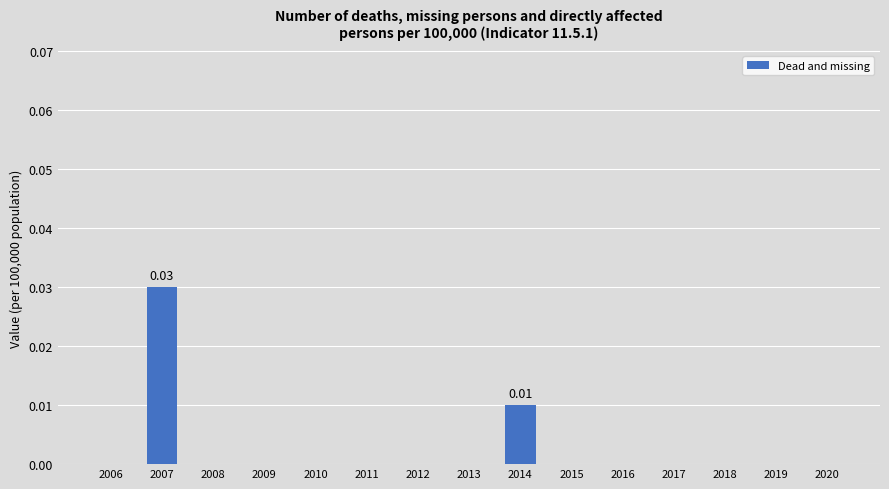

Are the bars horizontal?

No